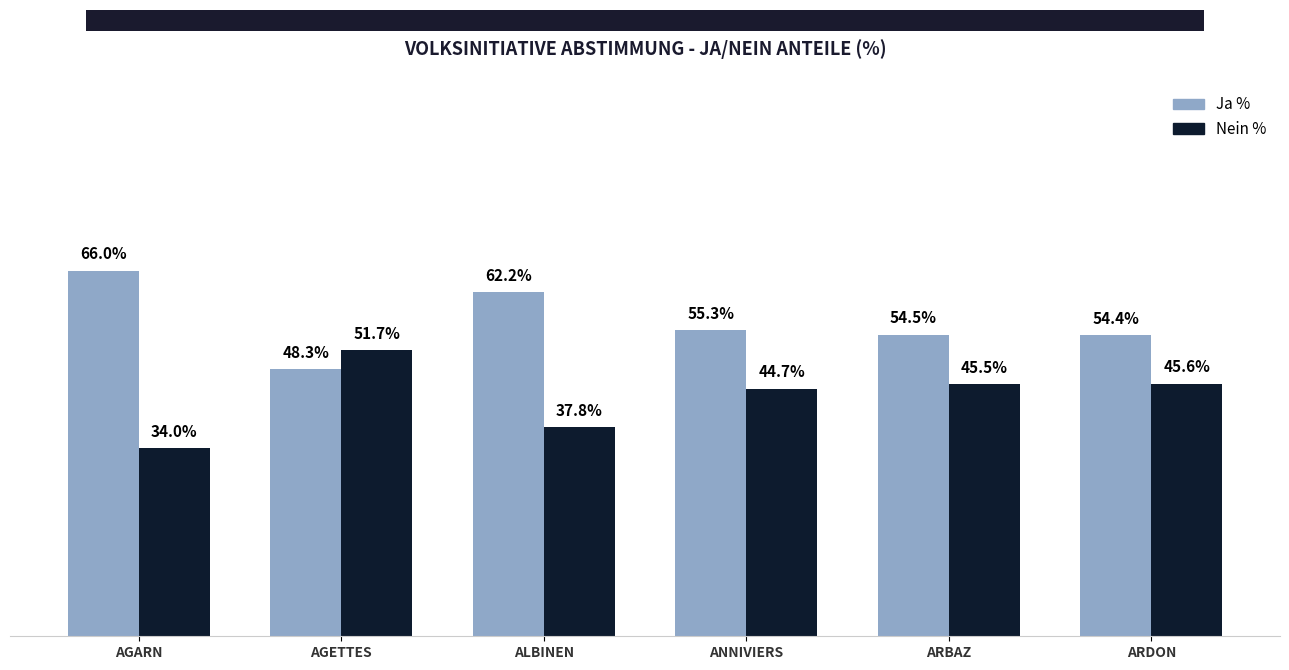

Where is Ja % nearest to the value 57?

ANNIVIERS